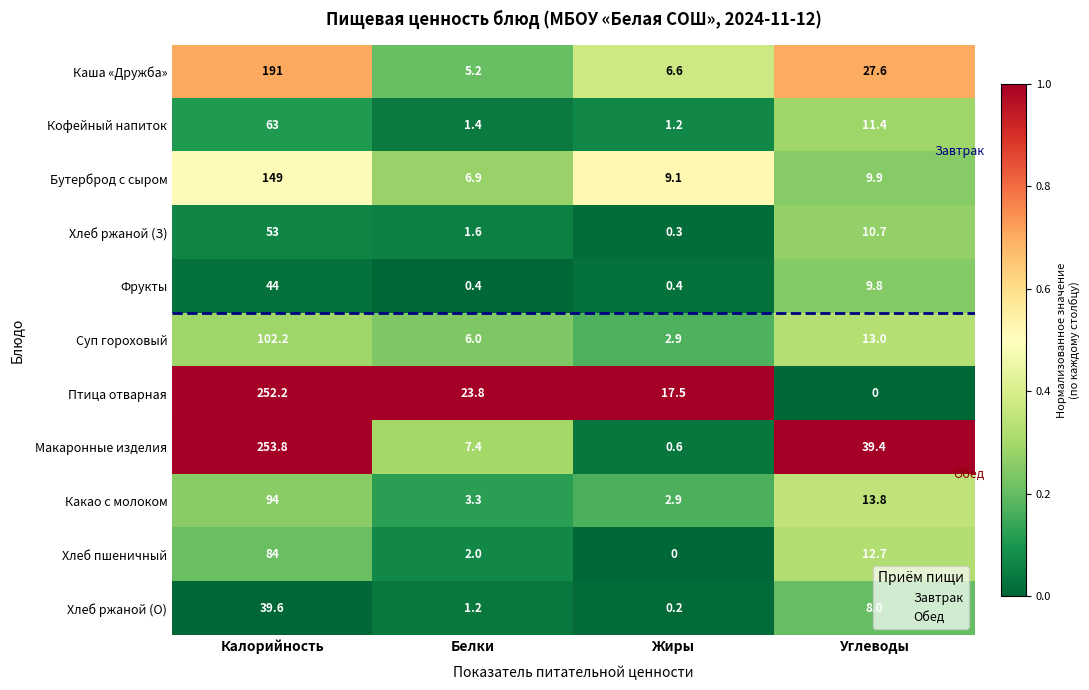

At Калорийность, list the series in order from largest to smallest.

Макаронные изделия, Птица отварная, Каша «Дружба», Бутерброд с сыром, Суп гороховый, Какао с молоком, Хлеб пшеничный, Кофейный напиток, Хлеб ржаной (З), Фрукты, Хлеб ржаной (О)